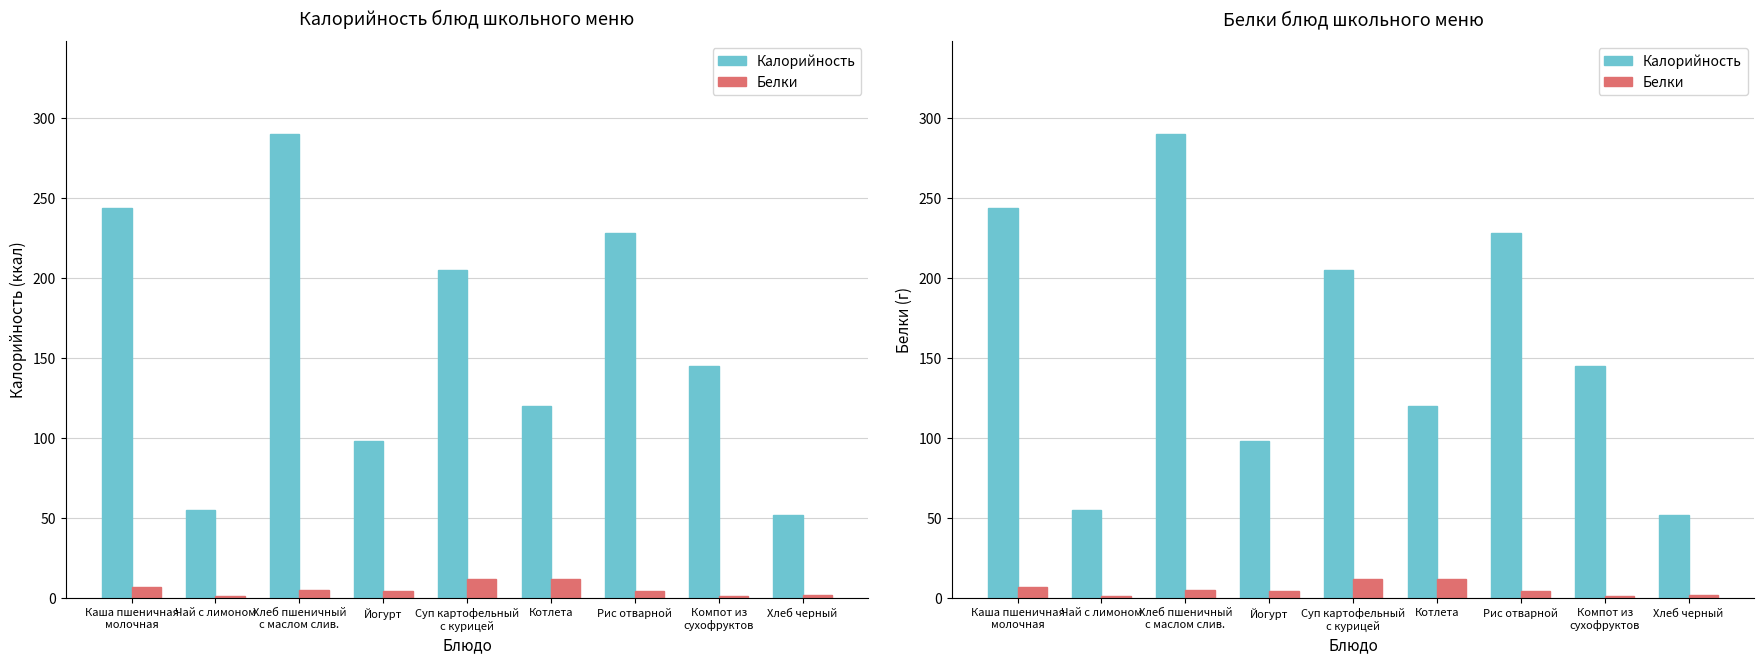

What is the difference between the Белки values at Хлеб черный and Хлеб пшеничный
с маслом слив.?

3